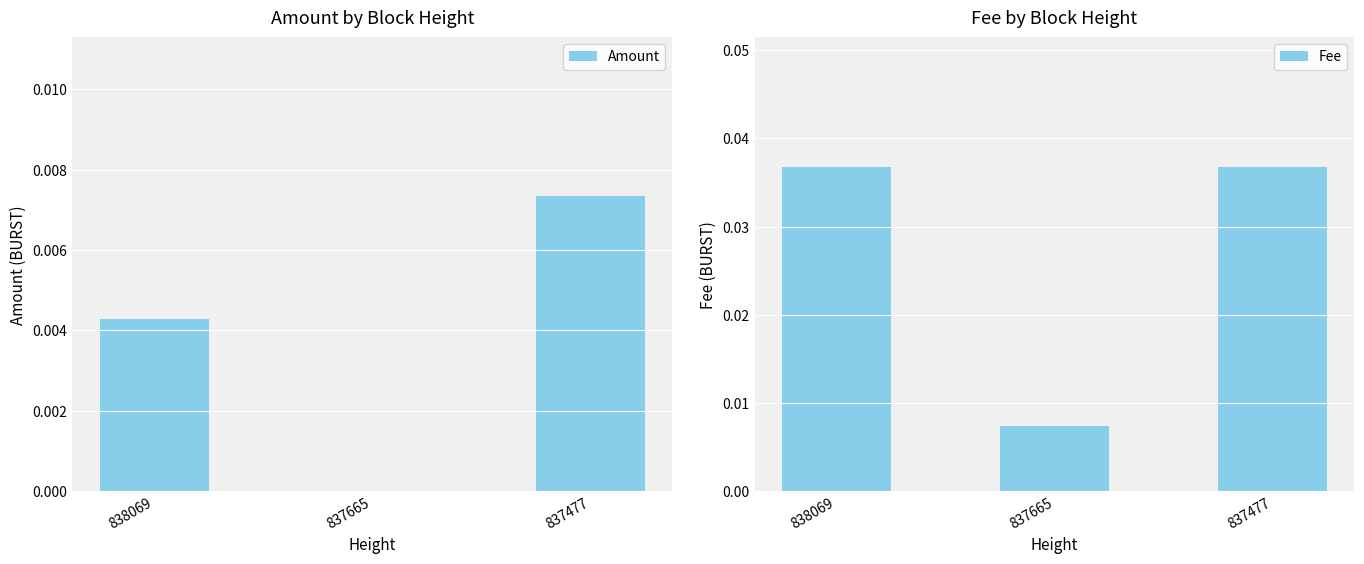

Does the chart contain stacked bars?

No